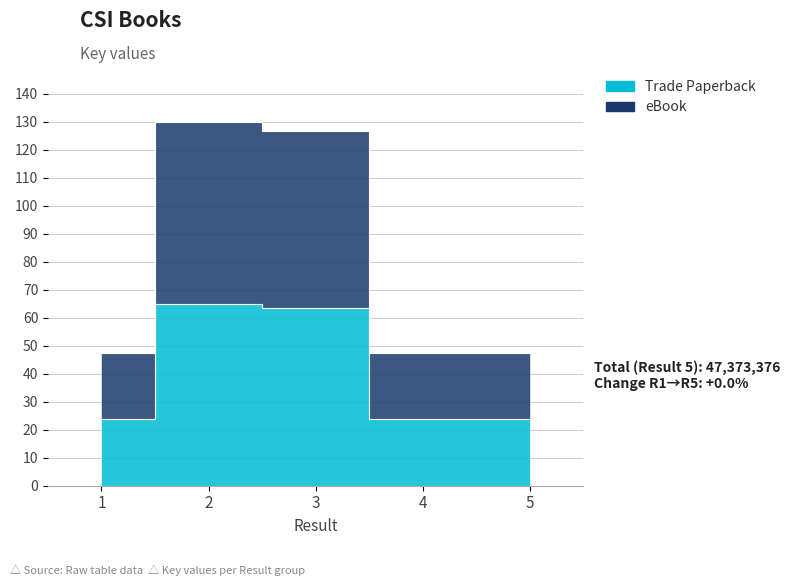

Is it true that Trade Paperback equals 63319427 at 3?

True